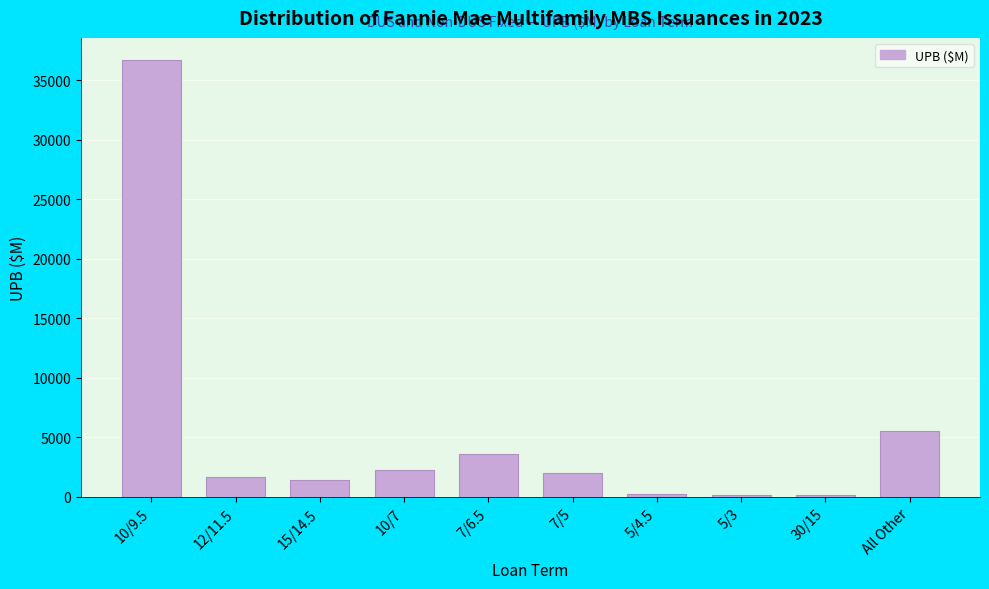

What is the label of the 4th bar from the right?

5/4.5